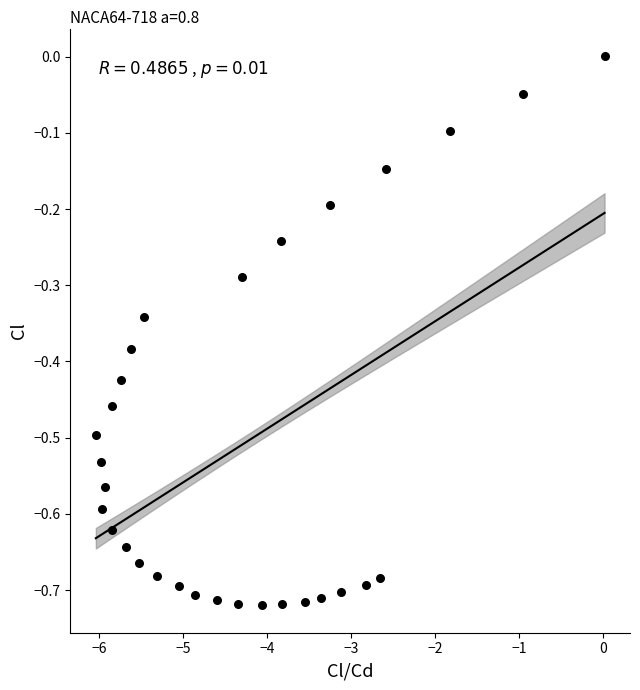

What is the range of Y values (max minus min)?

0.7